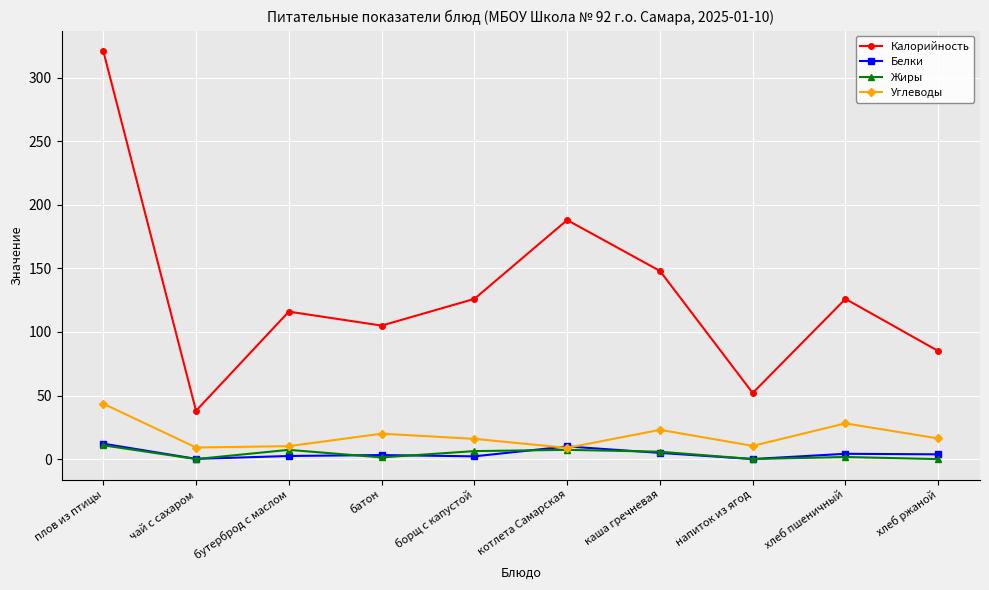

Which series has the widest spread of values?

Калорийность